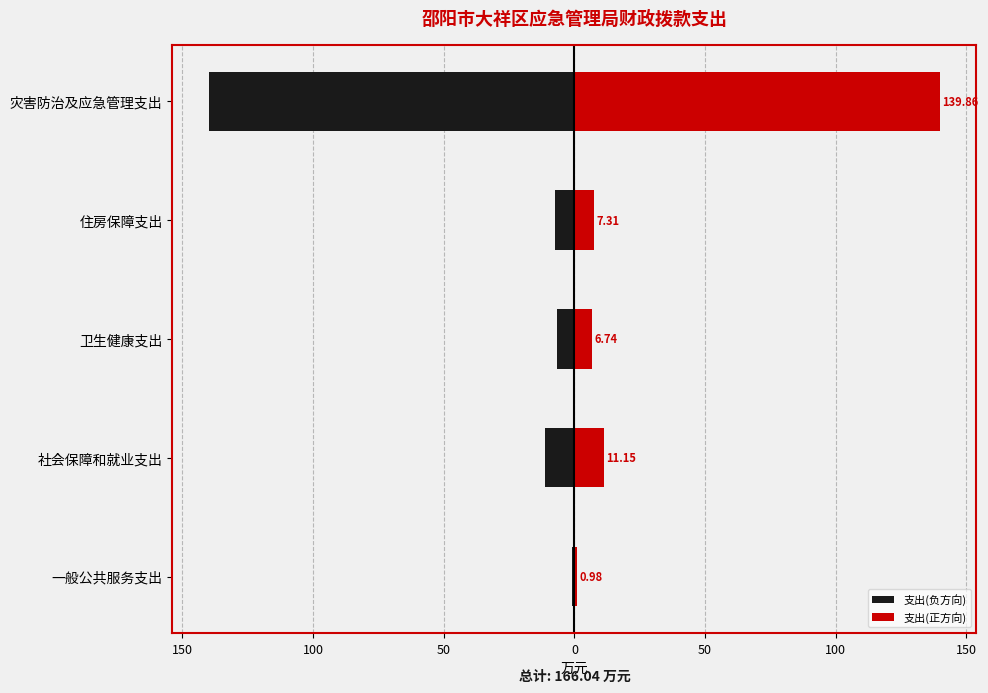

True or false: 支出(负方向) has a value of -211.4 at 灾害防治及应急管理支出.

False